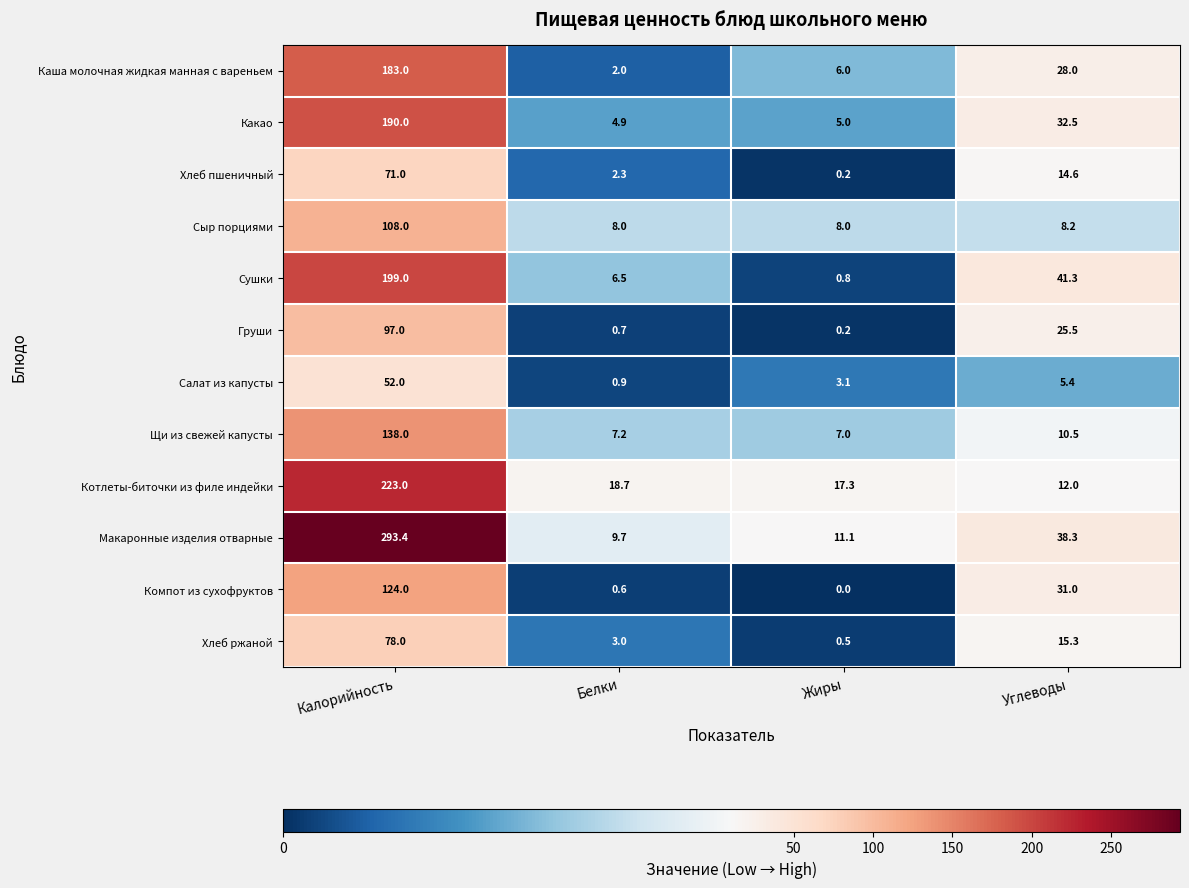

What is the difference between the maximum and minimum values in the Хлеб пшеничный series?

70.8